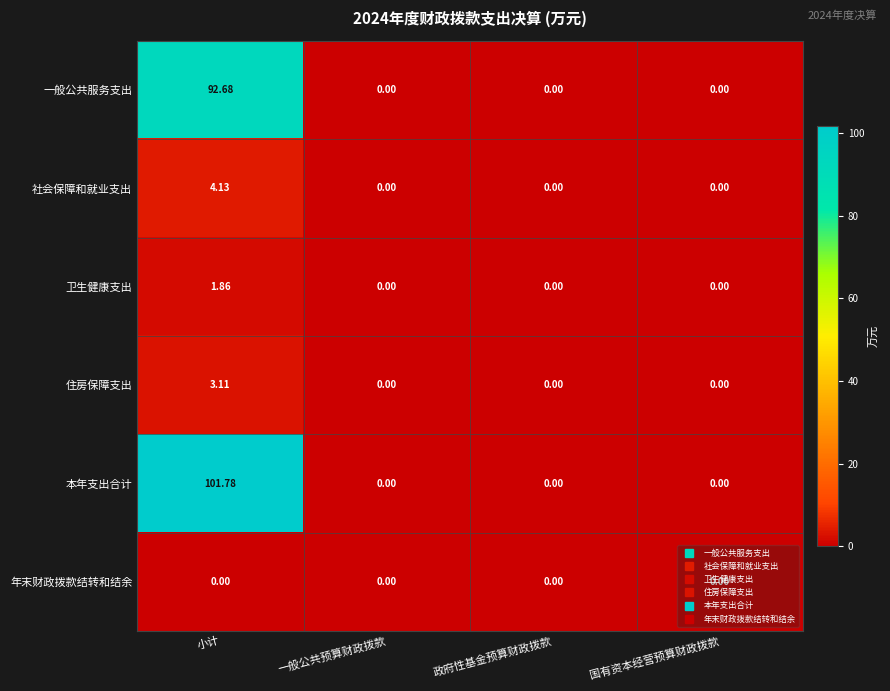

What is the spread (max minus min) of values at 小计?

101.8